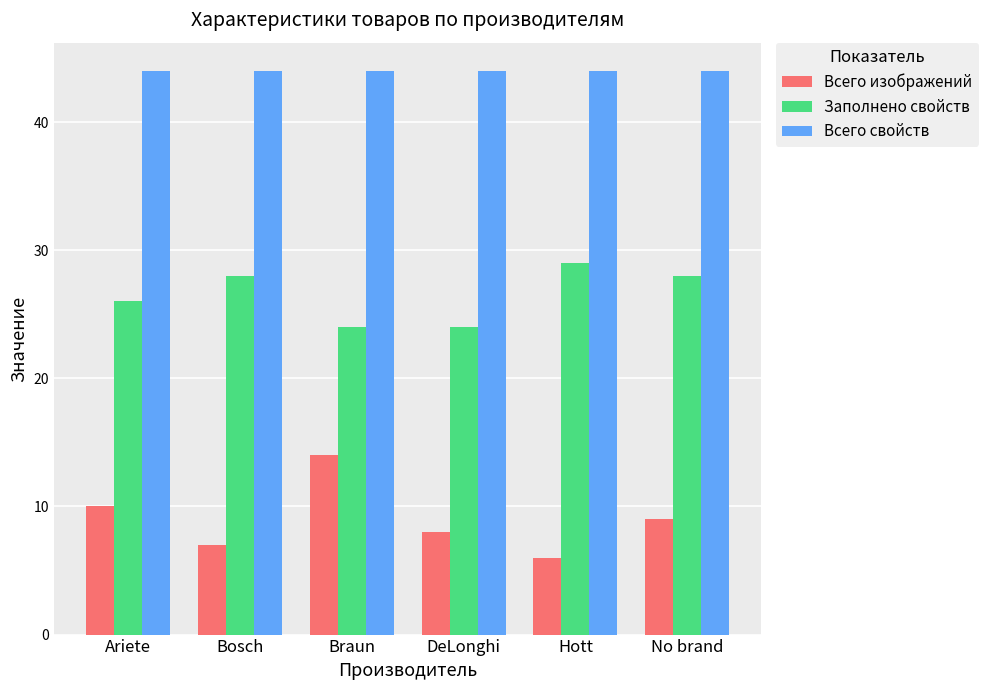

What position from the right is DeLonghi?

3